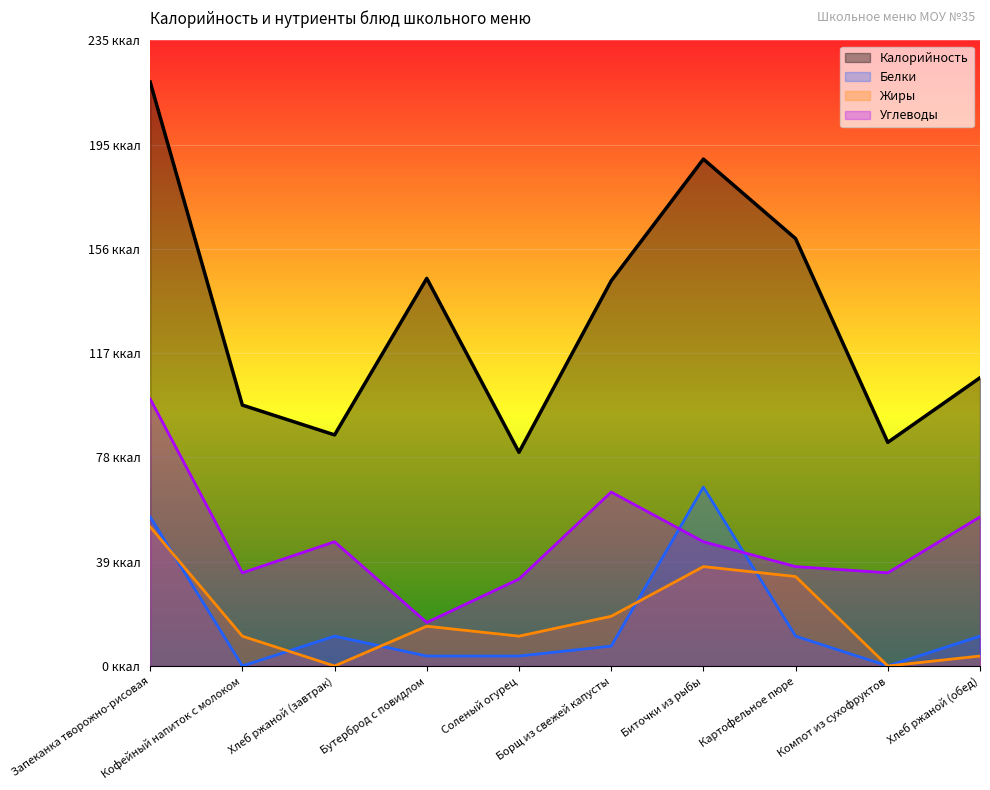

Reading left to right, extract all data points from this chart.

Калорийность: 280.0	125.1	110.8	185.9	102.5	184.7	243.1	204.9	107.2	138.2
Белки: 71.5	0.0	14.3	4.8	4.8	9.5	85.8	14.3	0.0	14.3
Жиры: 66.7	14.3	0.0	19.1	14.3	23.8	47.7	42.9	0.0	4.8
Углеводы: 128.1	44.7	59.6	20.9	41.7	83.4	59.6	47.7	44.7	71.5